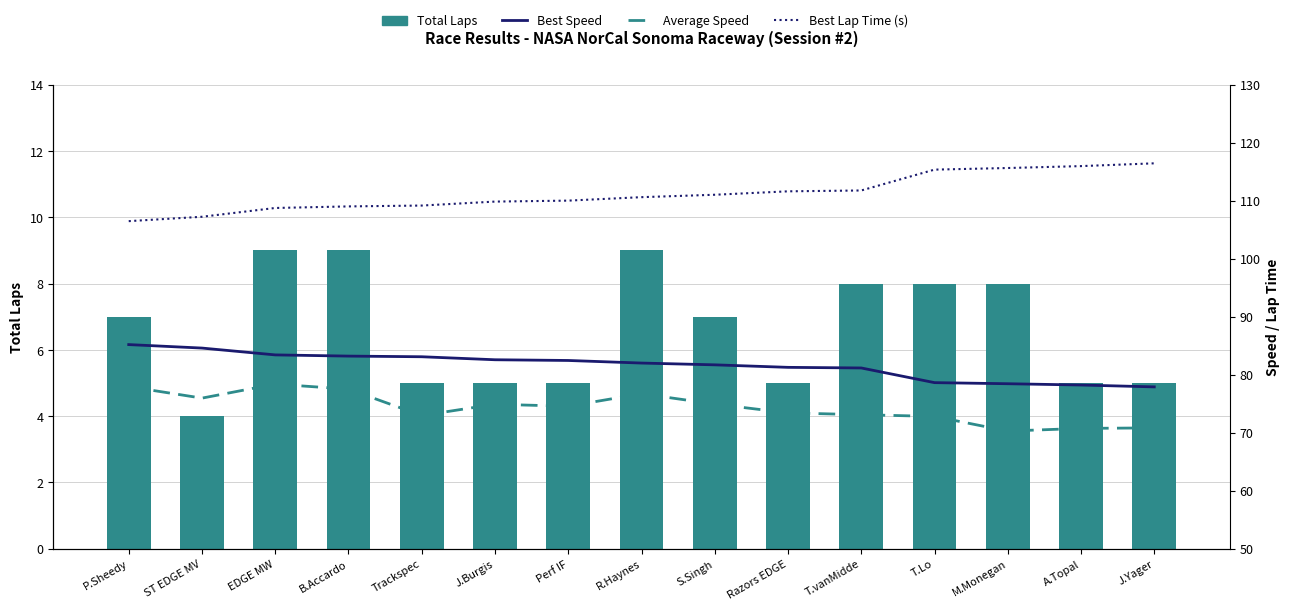

Reading left to right, list all the values displayed in this chart.

Total Laps: 7.0	4.0	9.0	9.0	5.0	5.0	5.0	9.0	7.0	5.0	8.0	8.0	8.0	5.0	5.0
Best Speed: 85.2	84.6	83.4	83.2	83.1	82.6	82.5	82.0	81.7	81.3	81.2	78.6	78.5	78.2	77.9
Average Speed: 77.9	76.0	78.4	77.5	73.0	74.9	74.6	76.7	74.9	73.4	73.1	72.8	70.3	70.8	70.8
Best Lap Time (s): 106.5	107.2	108.8	109.0	109.2	109.9	110.0	110.6	111.0	111.6	111.8	115.4	115.6	116.0	116.4